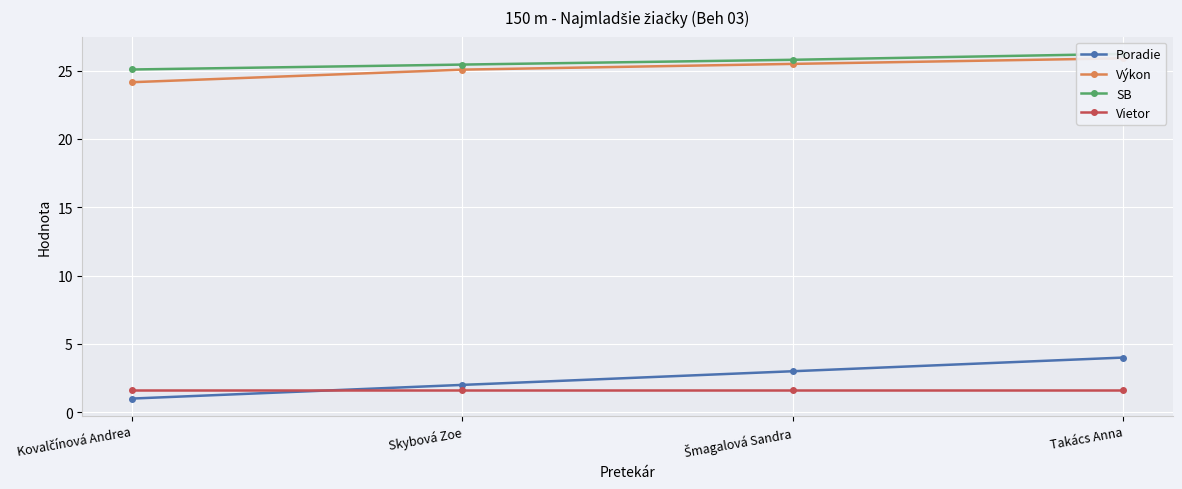

True or false: Výkon and Vietor intersect in this chart.

False